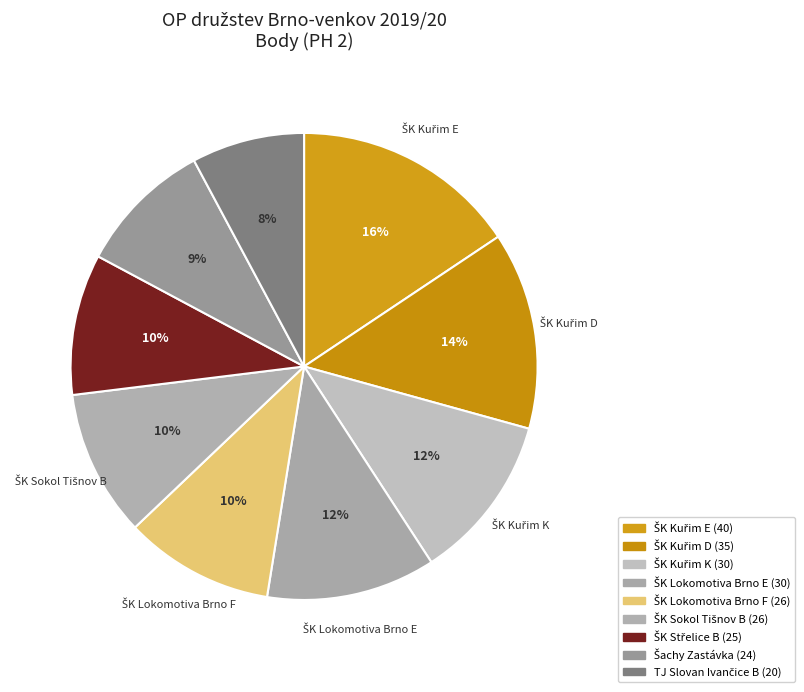

How many slices are in this pie chart?

9